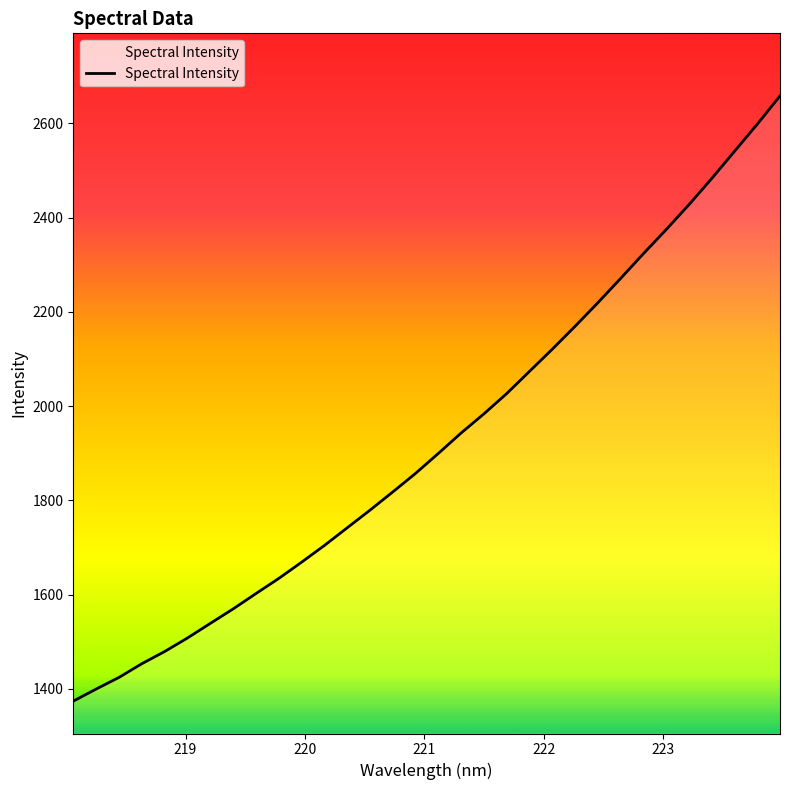

What is the smallest value displayed?

1373.8